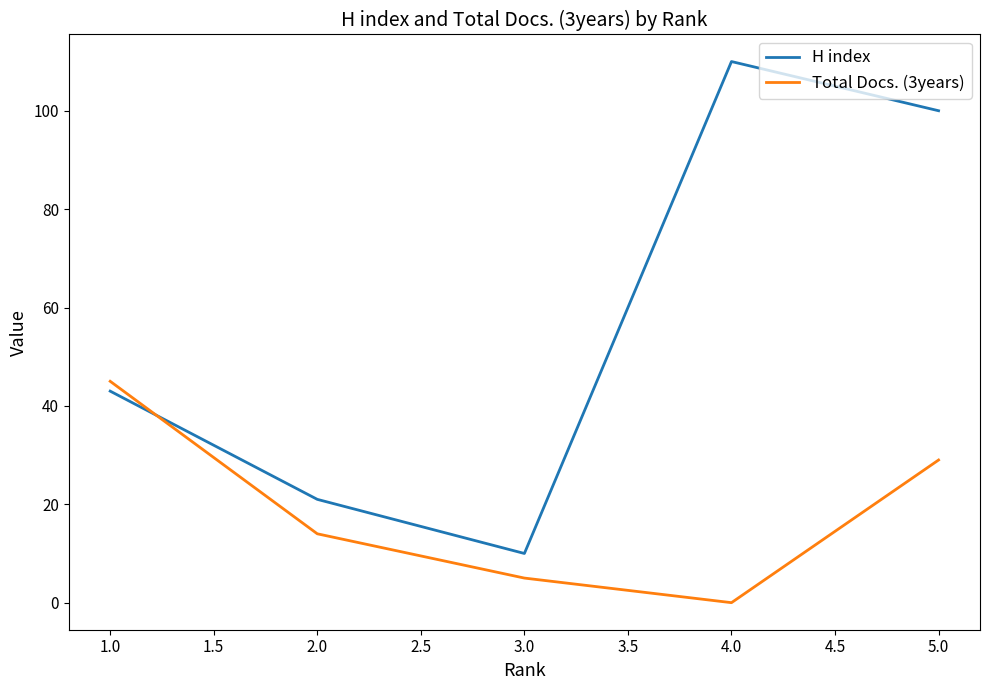

At which label does H index reach its minimum?

3.0